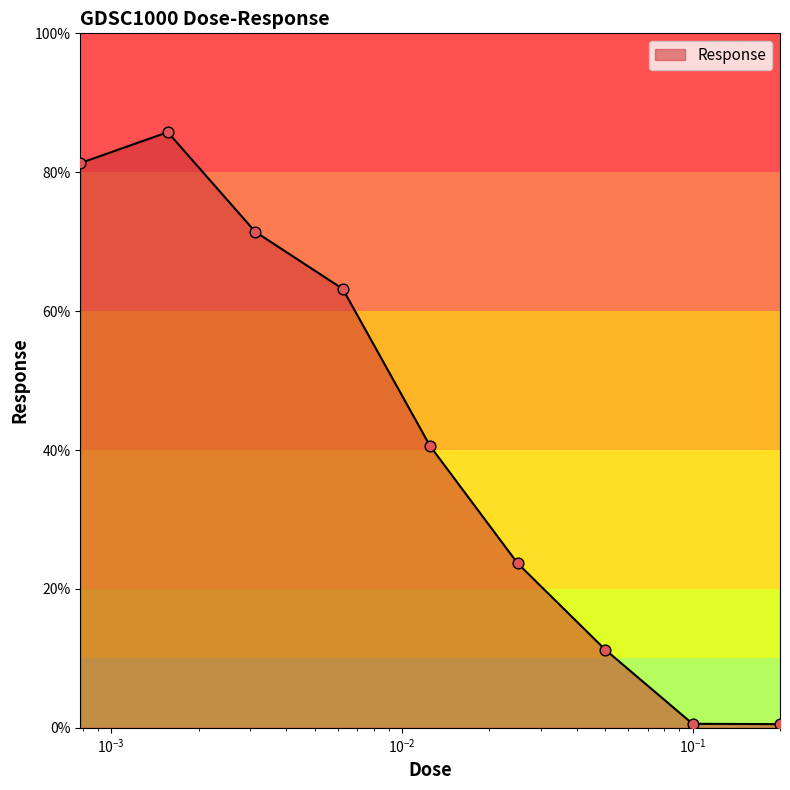

What is the maximum value shown in the chart?

85.8